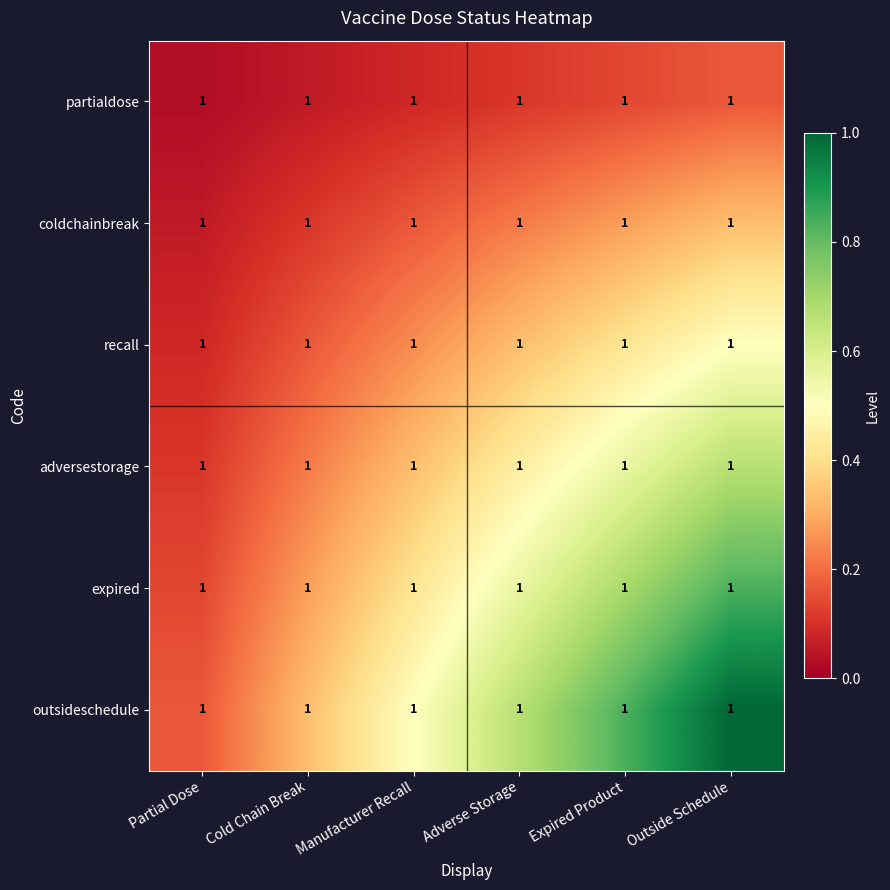

What is the sum of the adversestorage values at Expired Product and Partial Dose?

0.7